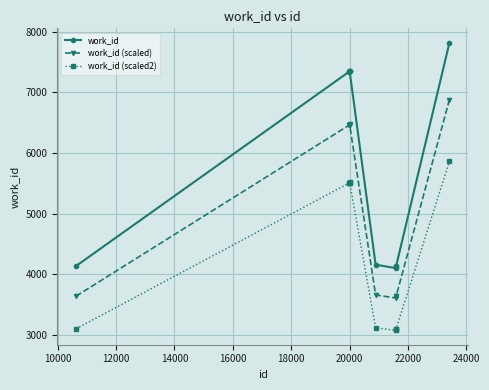

True or false: work_id (scaled2) and work_id (scaled) cross at least once.

False